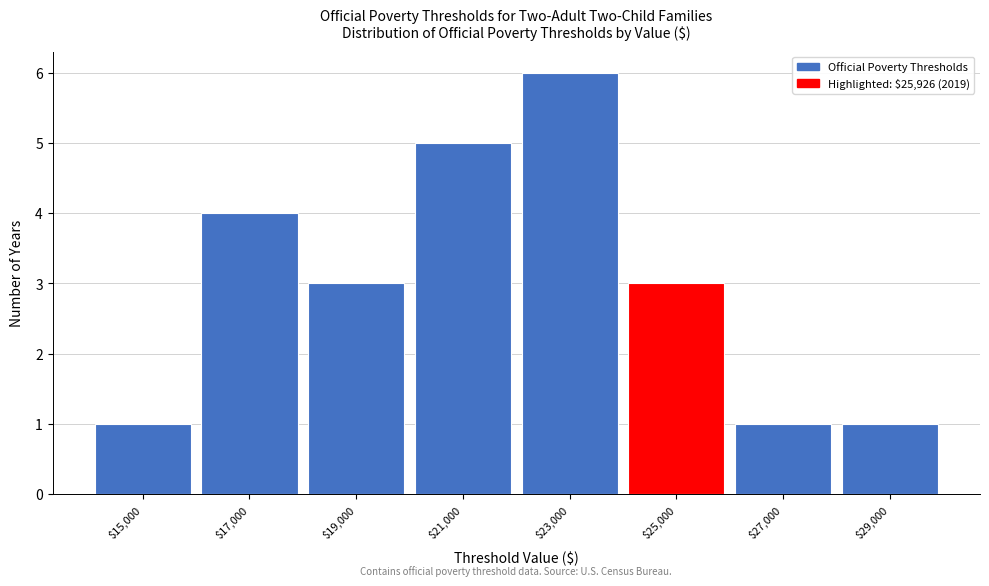

Reading right to left, extract all data points from this chart.

1	1	3	6	5	3	4	1